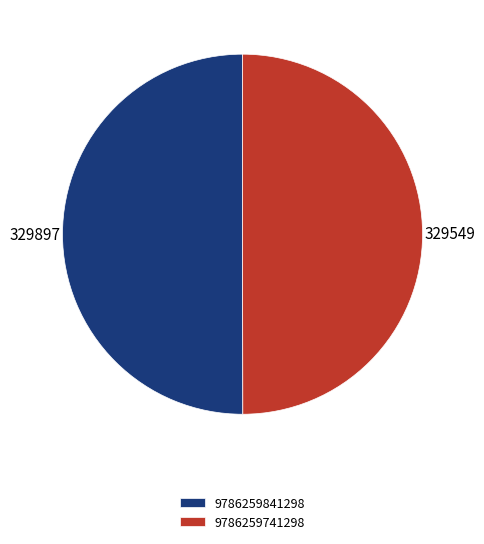

How many slices are in this pie chart?

2